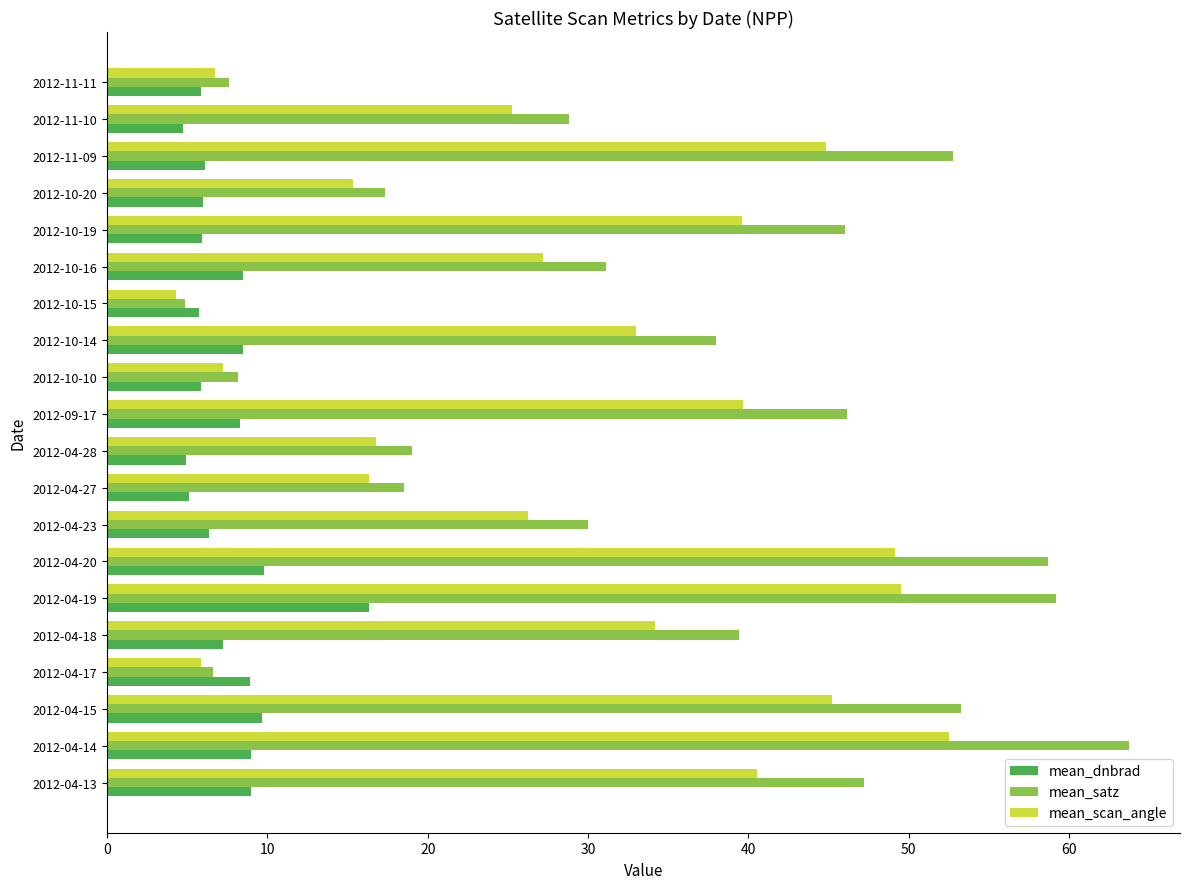

List the series in order of their overall mean, highest first.

mean_satz, mean_scan_angle, mean_dnbrad